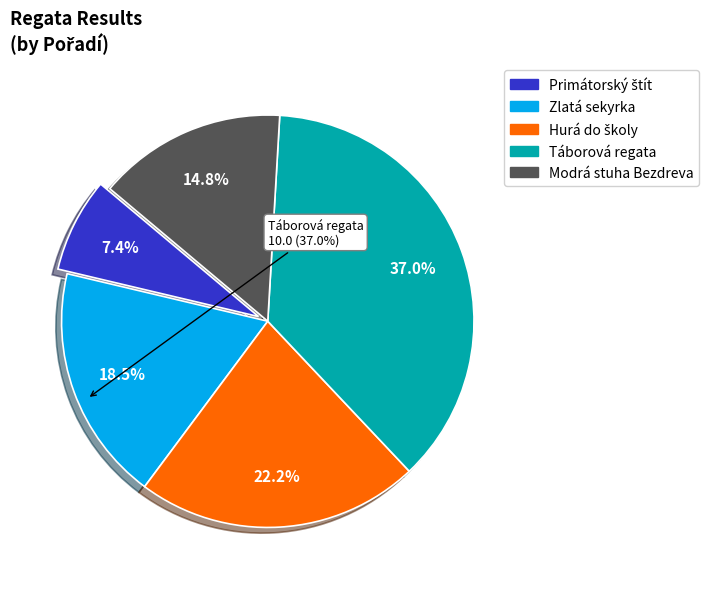

How many slices are in this pie chart?

5